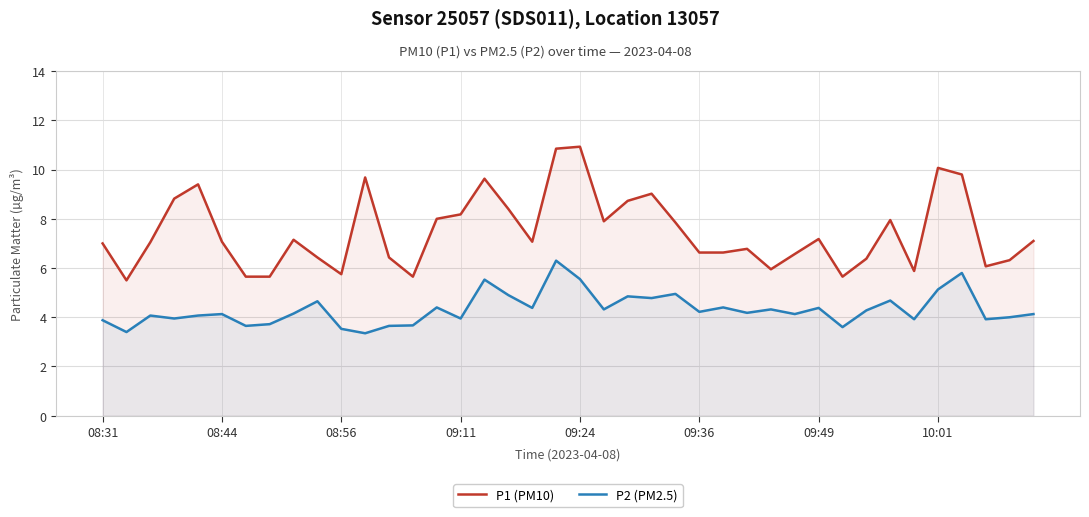

Which series has the largest range (max minus min)?

P1 (PM10)